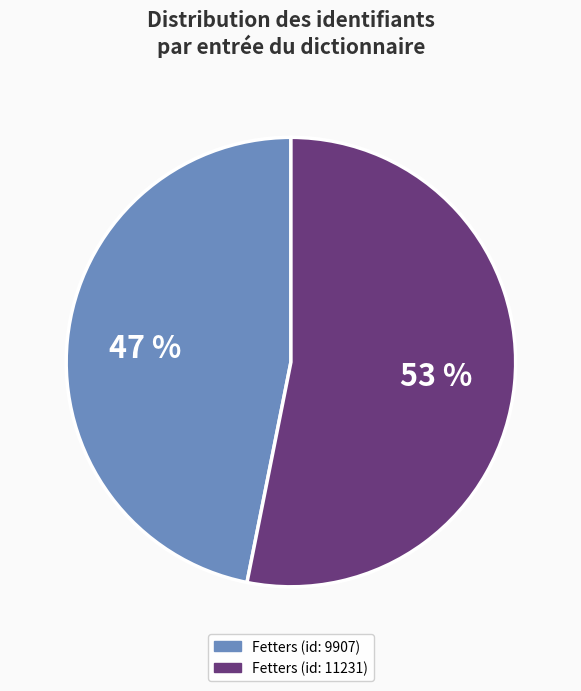

Which slice is the smallest?

Fetters (id: 9907)